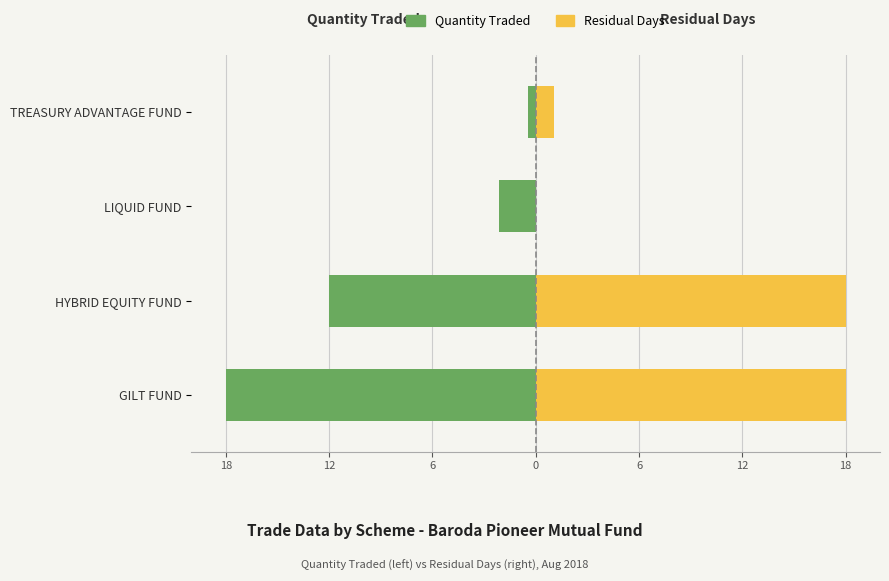

How many bars are there in each group?

2